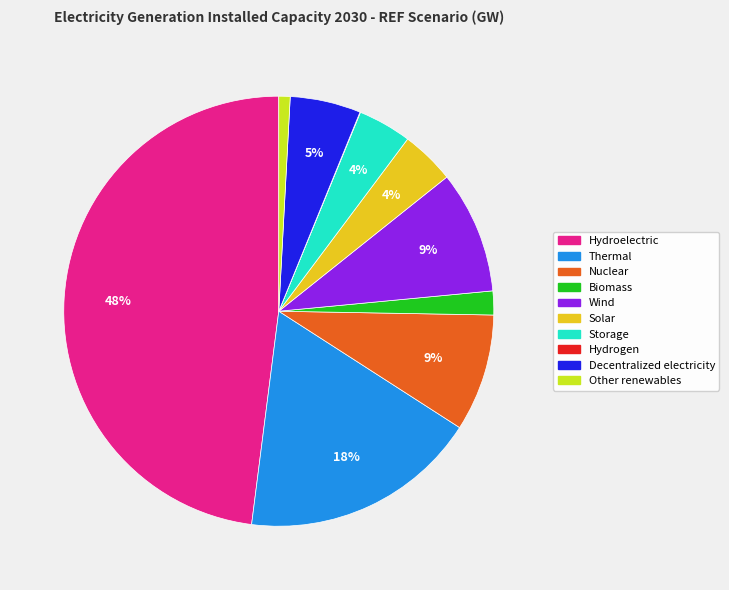

Is the sum of Hydroelectric and Wind greater than half?

Yes